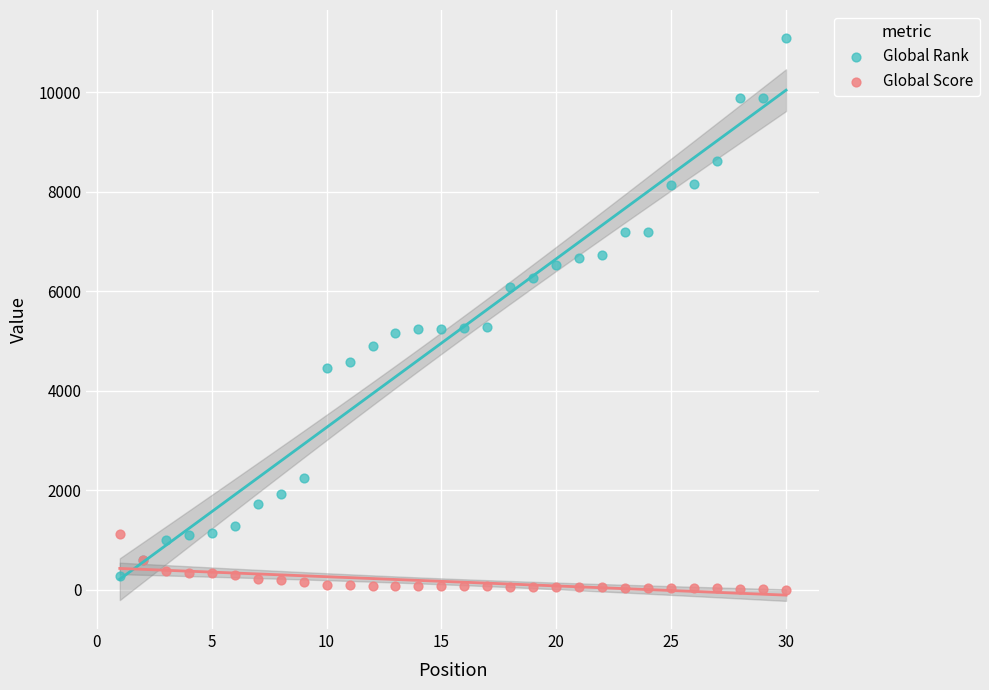

Which series contains the lowest Y value?

Global Score